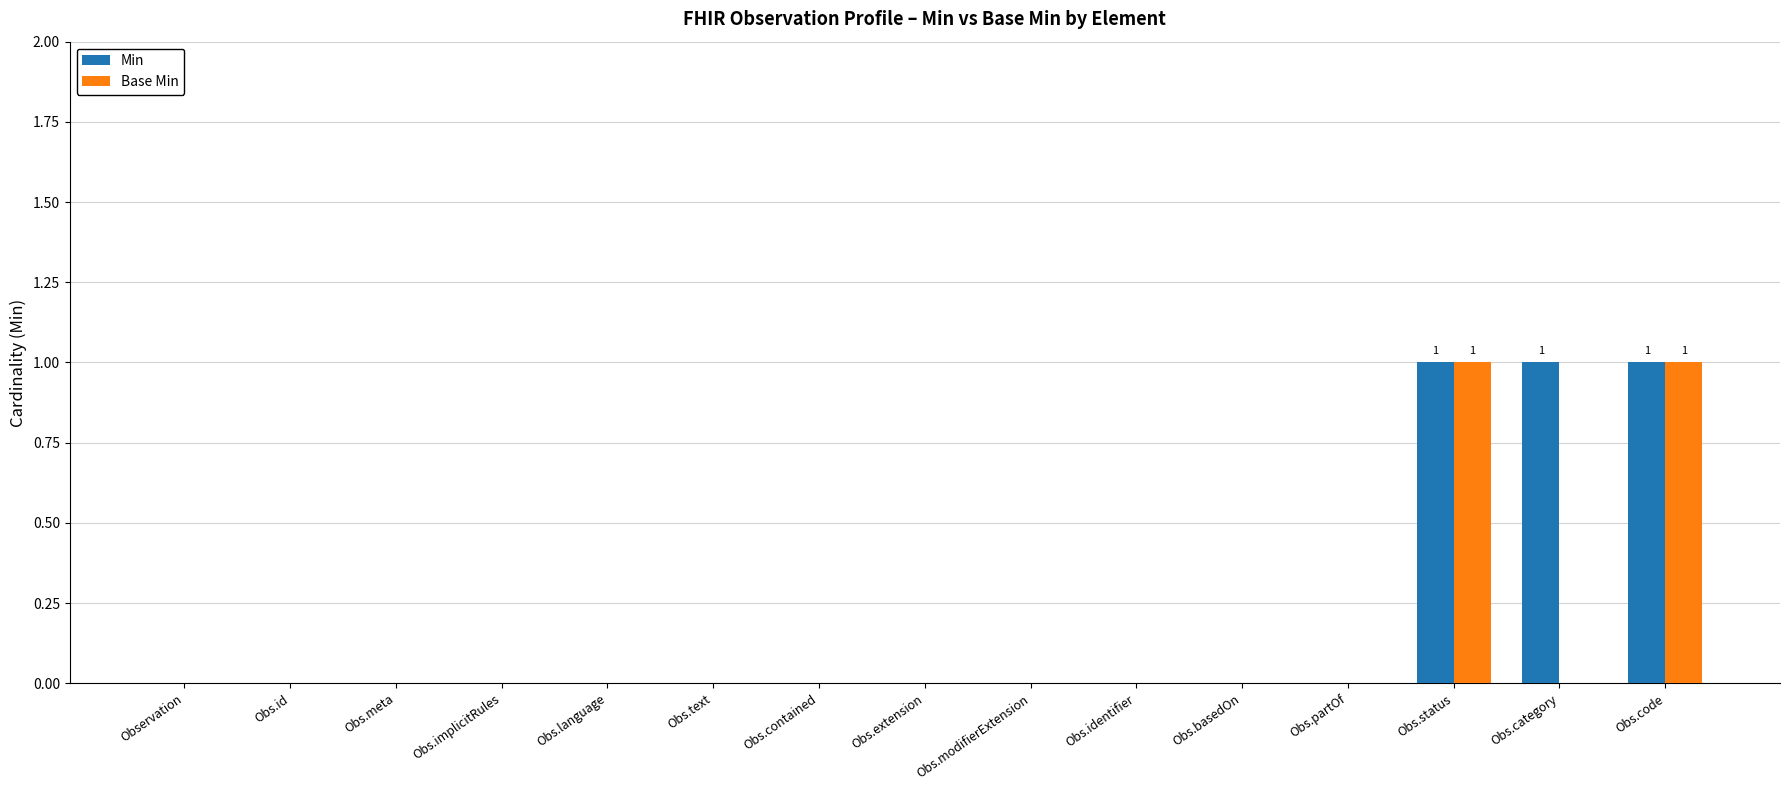

How many series are shown in this chart?

2